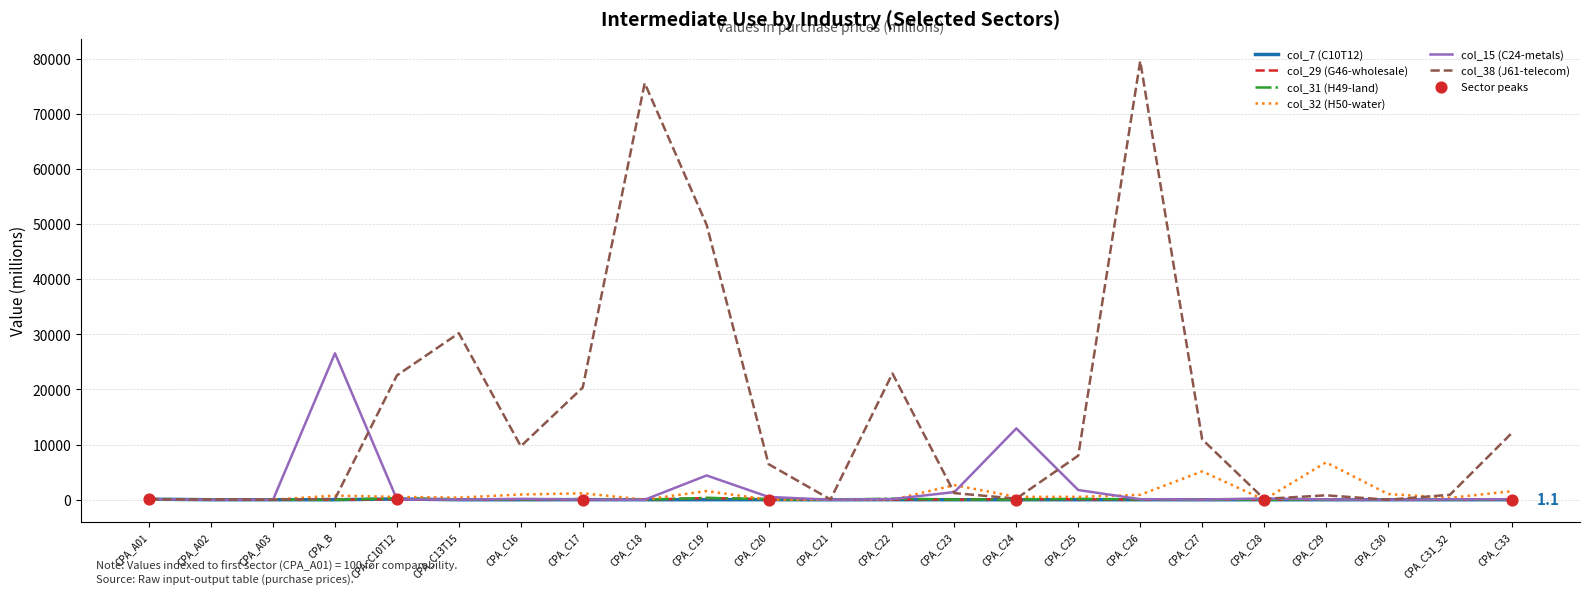

Which series has the widest spread of Y values?

col_38 (J61-telecom)